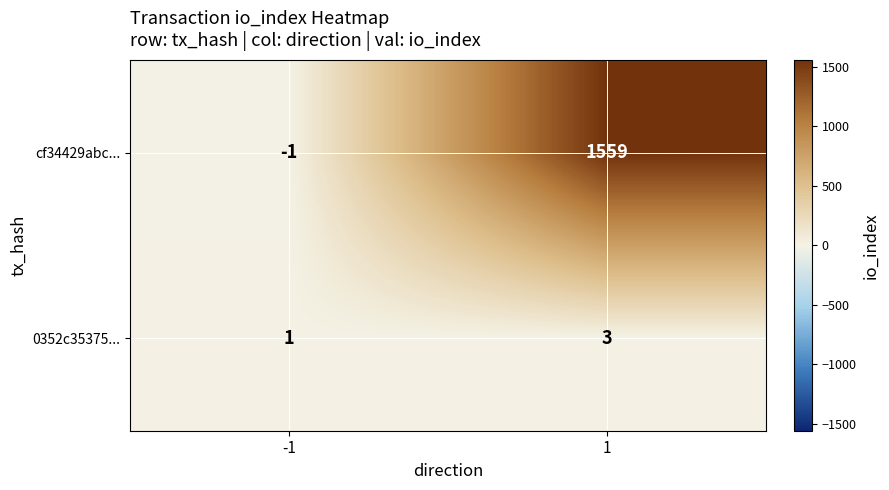

Reading left to right, extract all data points from this chart.

cf34429abc...: -1=-1	1=1559
0352c35375...: -1=1	1=3